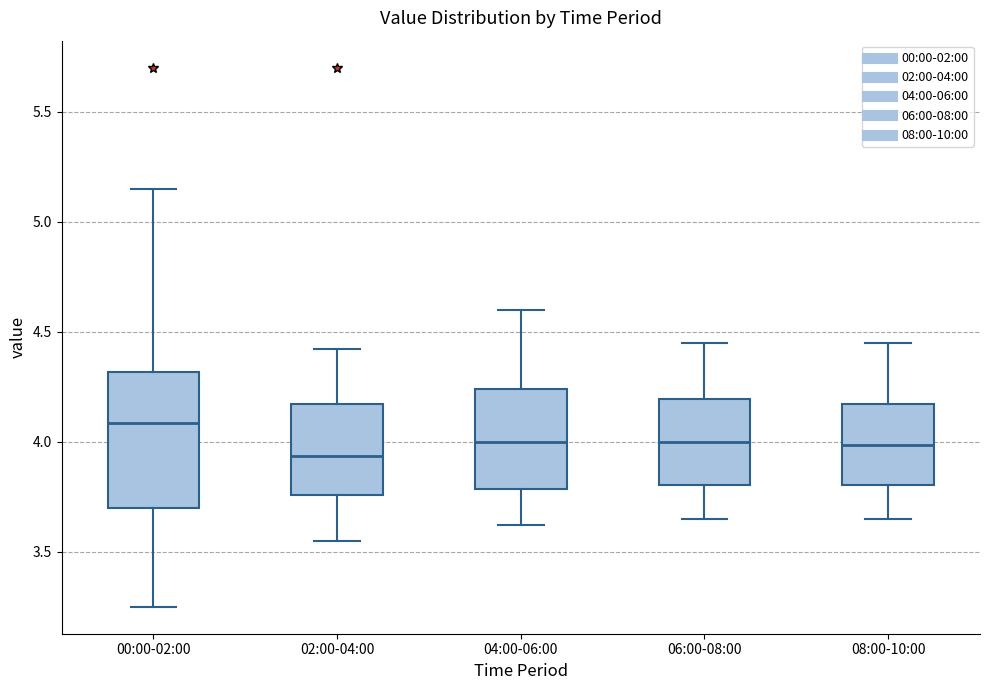

Where is the upper edge of the box for 06:00-08:00 on the y-axis? The values are not printed on the chart, so give them approximately, as read against the axis.

4.20